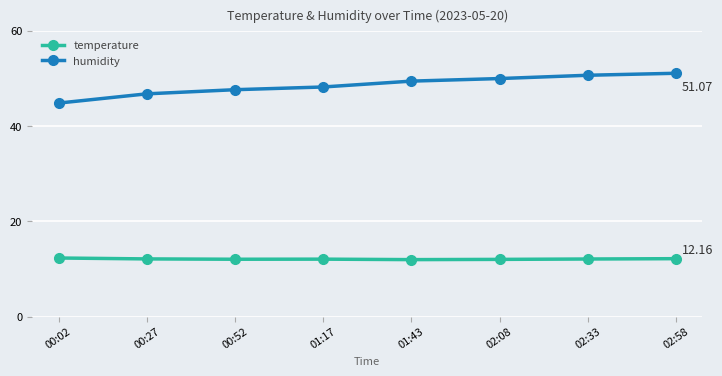

List the series in order of their peak value, highest first.

humidity, temperature